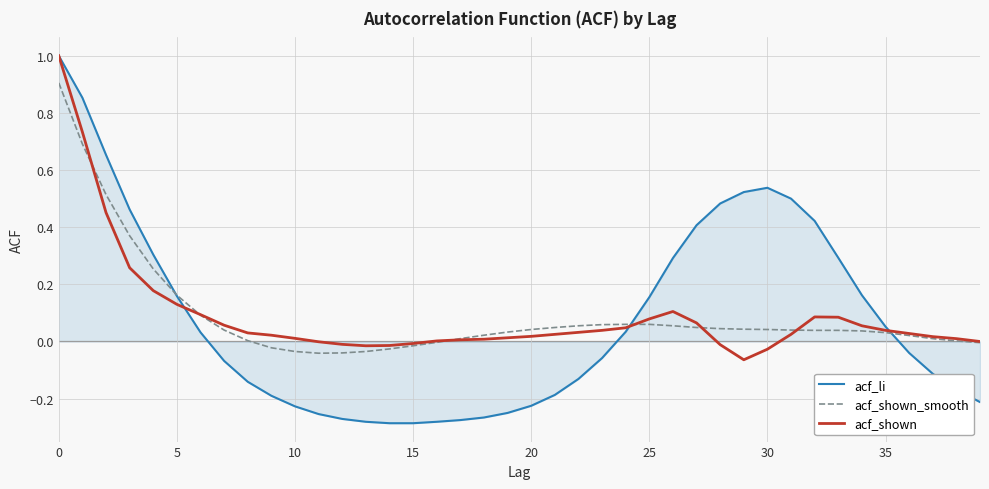

Which series has the widest spread of values?

acf_li